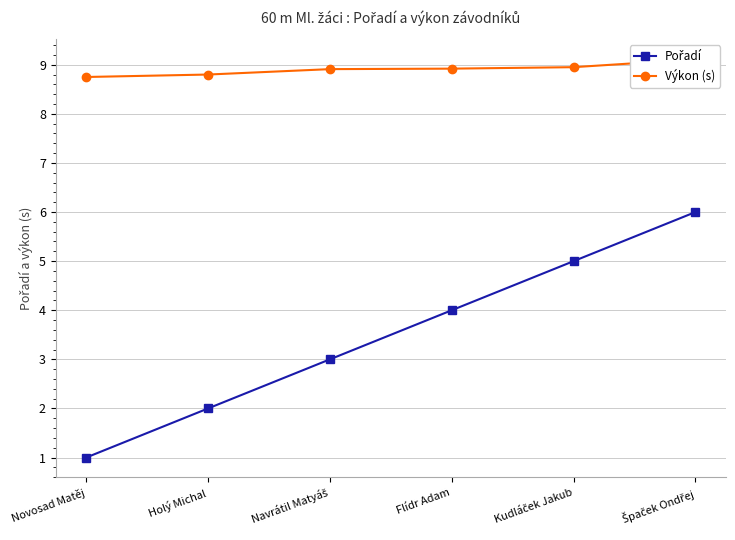

Which series has the widest spread of values?

Pořadí